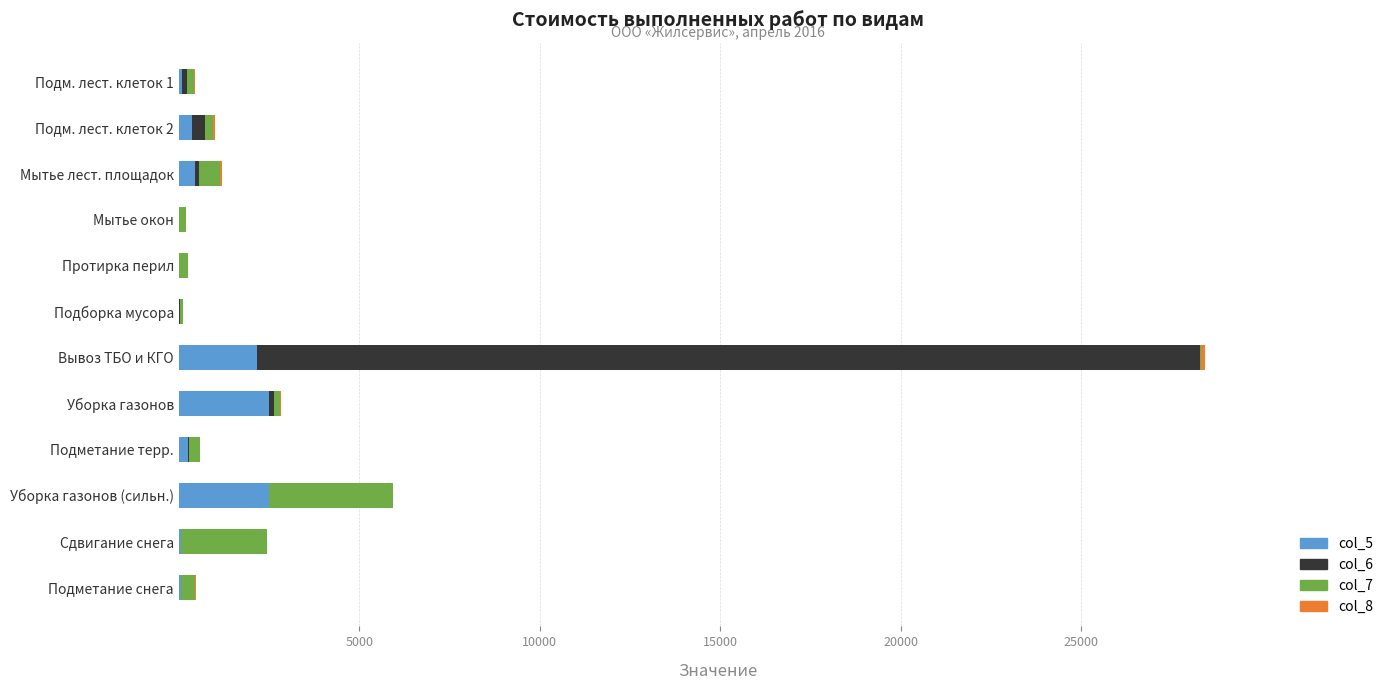

At which category is the sum across all series the highest?

Вывоз ТБО и КГО